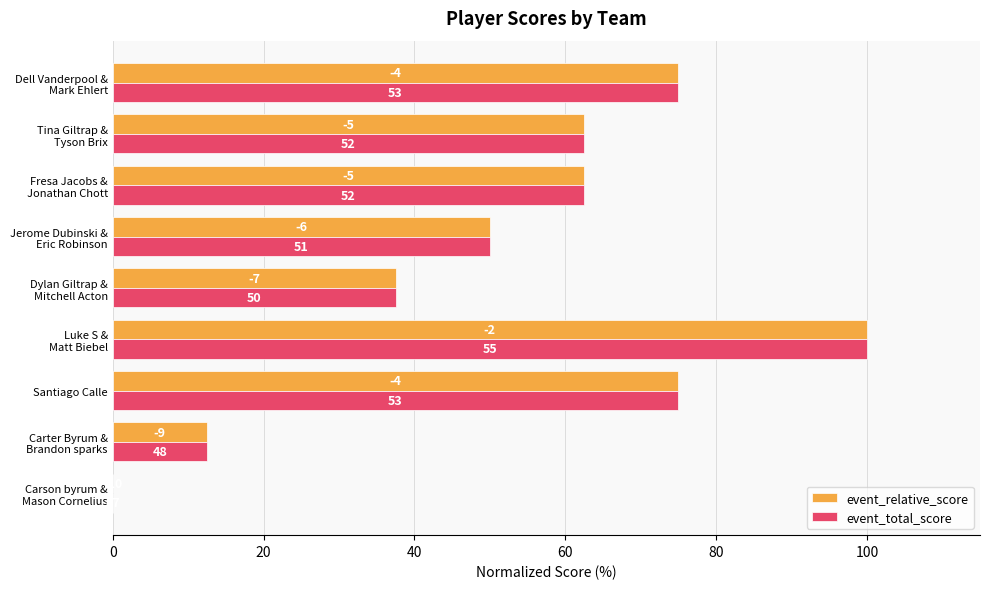

What are all the series names shown in the legend?

event_relative_score, event_total_score